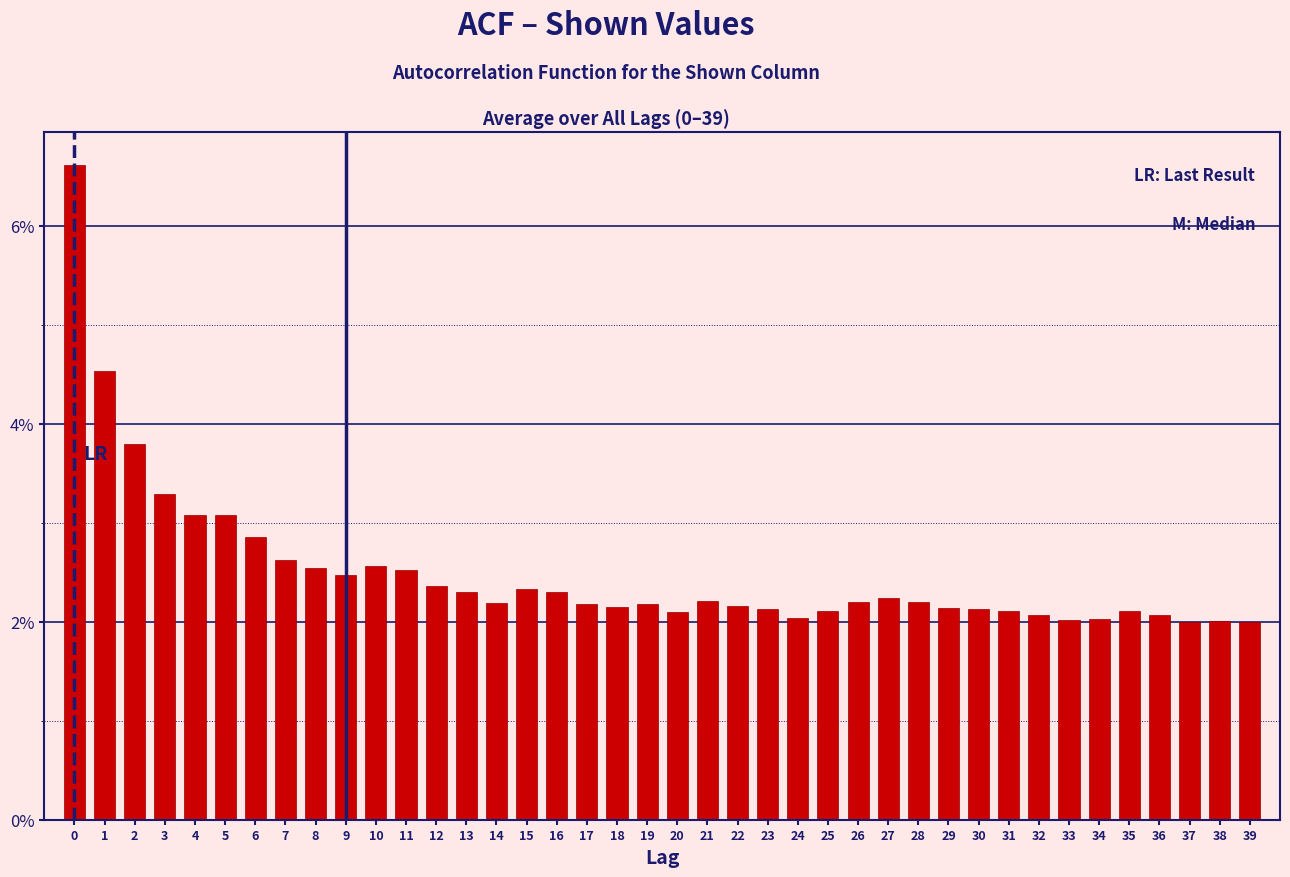

Does the chart contain any negative values?

No